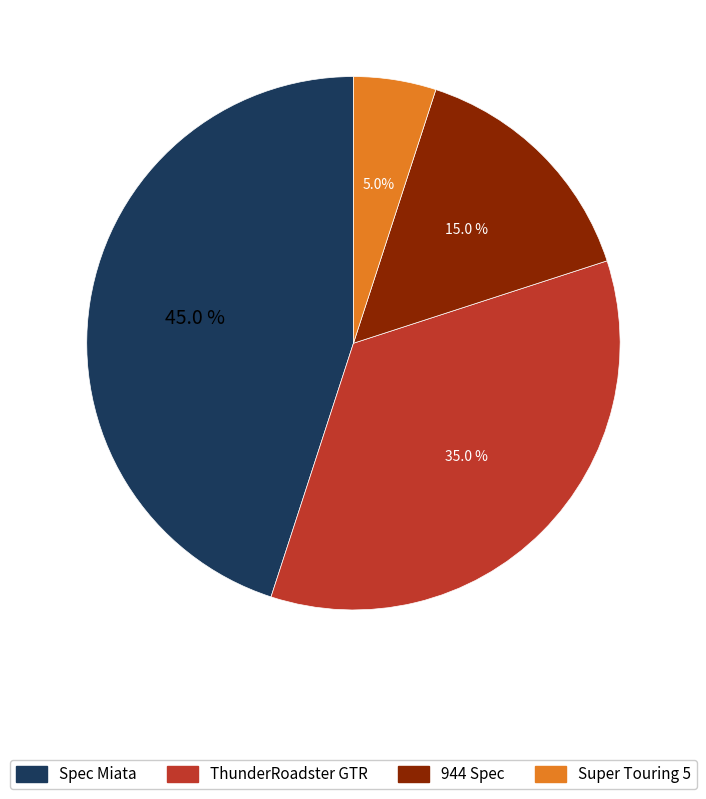

Is the sum of Spec Miata and 944 Spec greater than half?

Yes